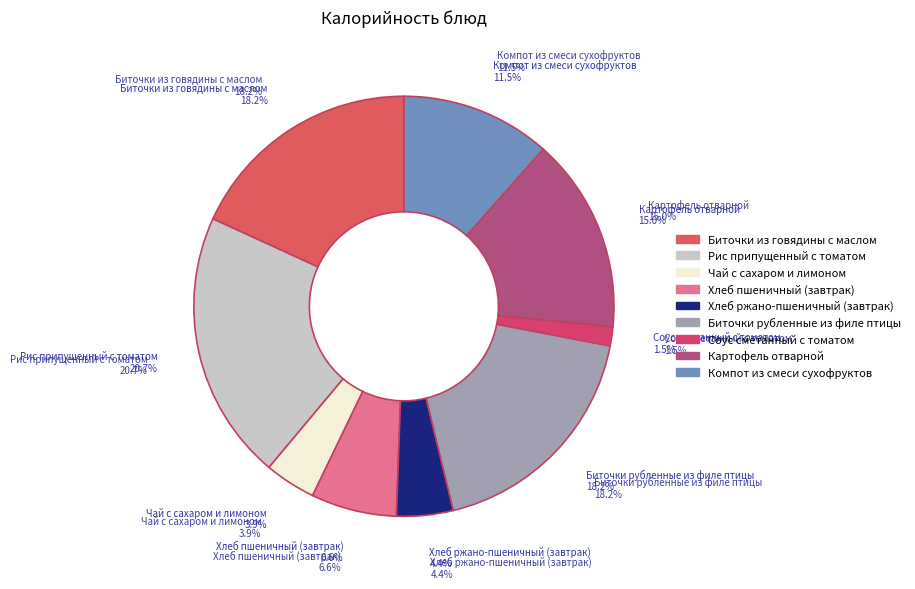

What is the total percentage of Рис припущенный с томатом and Чай с сахаром и лимоном?

24.7%